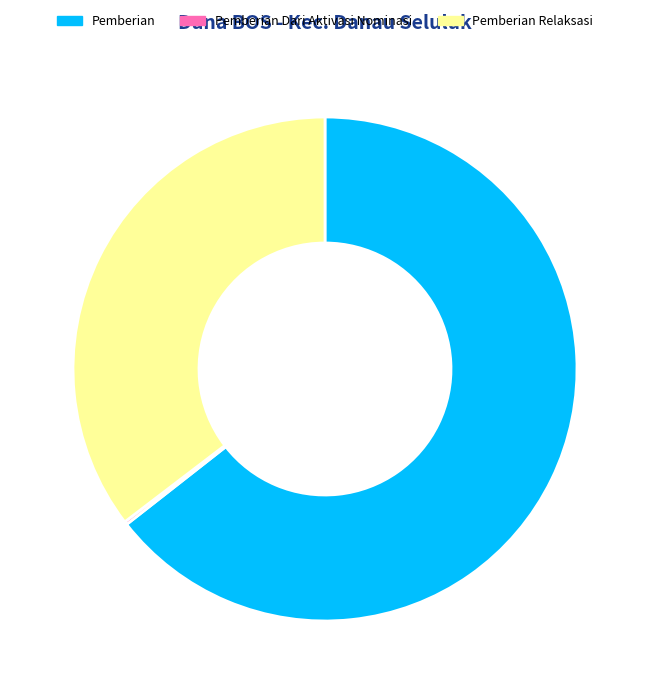

What is the largest slice in the pie chart?

Pemberian